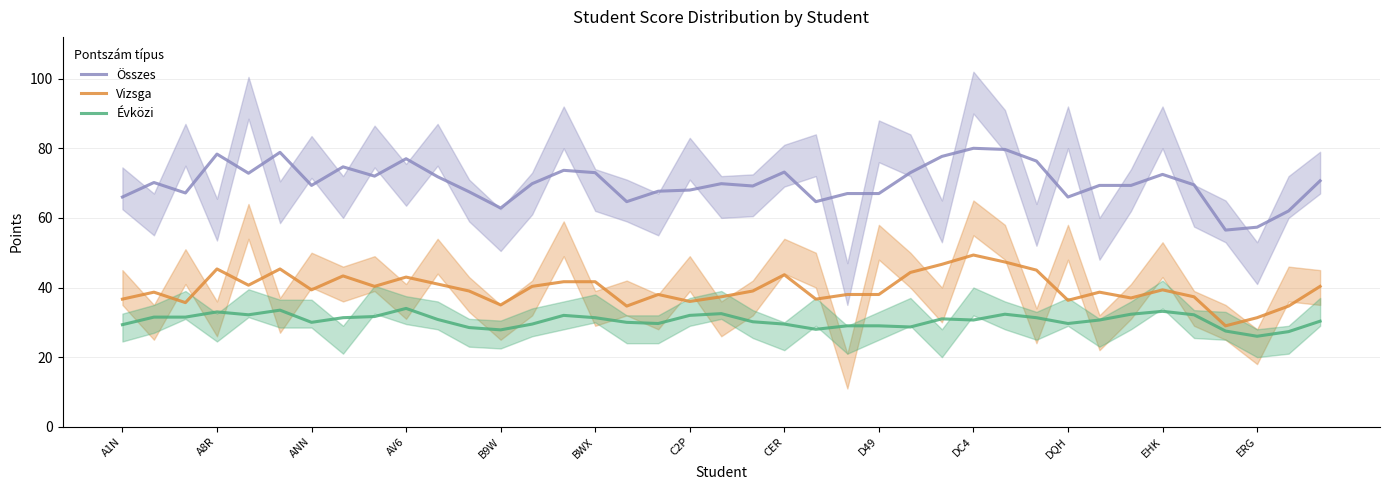

What is the approximate value of Vizsga at AV6?

43.0